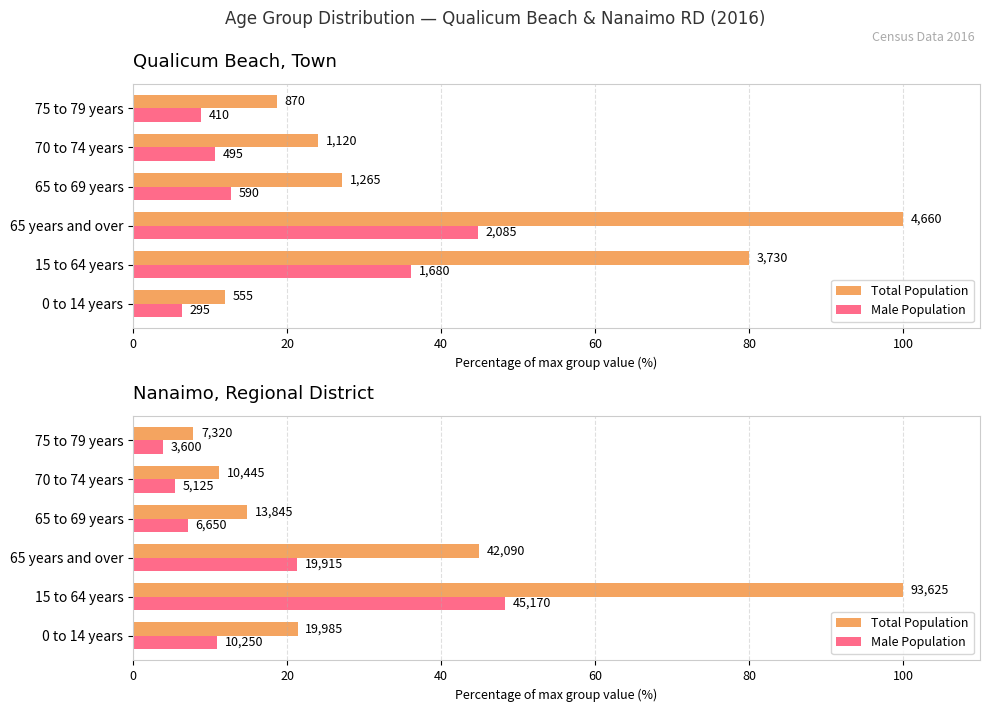

Which has a higher value, 65 years and over or 15 to 64 years?

15 to 64 years